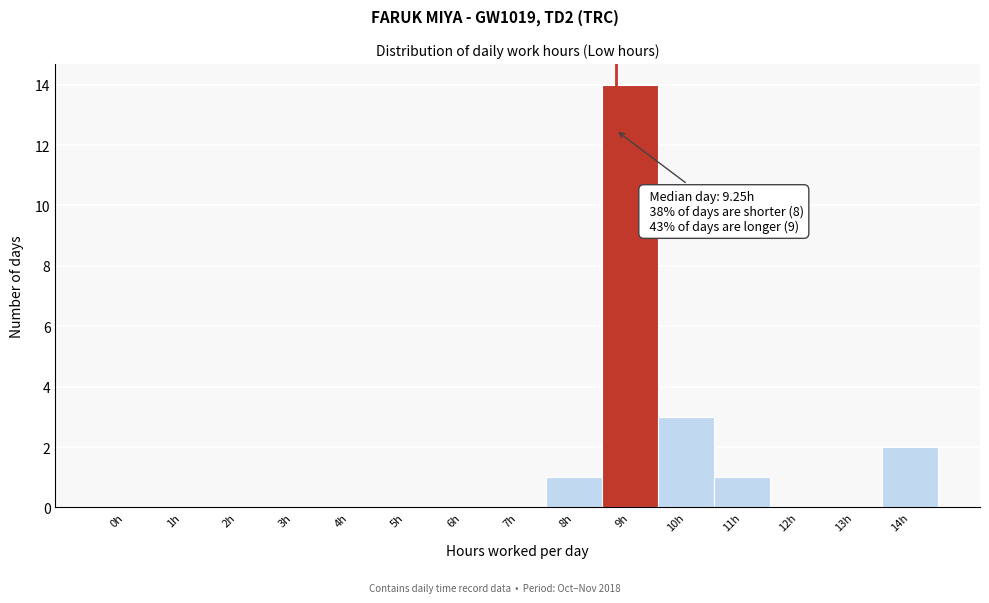

Reading left to right, list all the values displayed in this chart.

0h=0	1h=0	2h=0	3h=0	4h=0	5h=0	6h=0	7h=0	8h=1	9h=14	10h=3	11h=1	12h=0	13h=0	14h=2